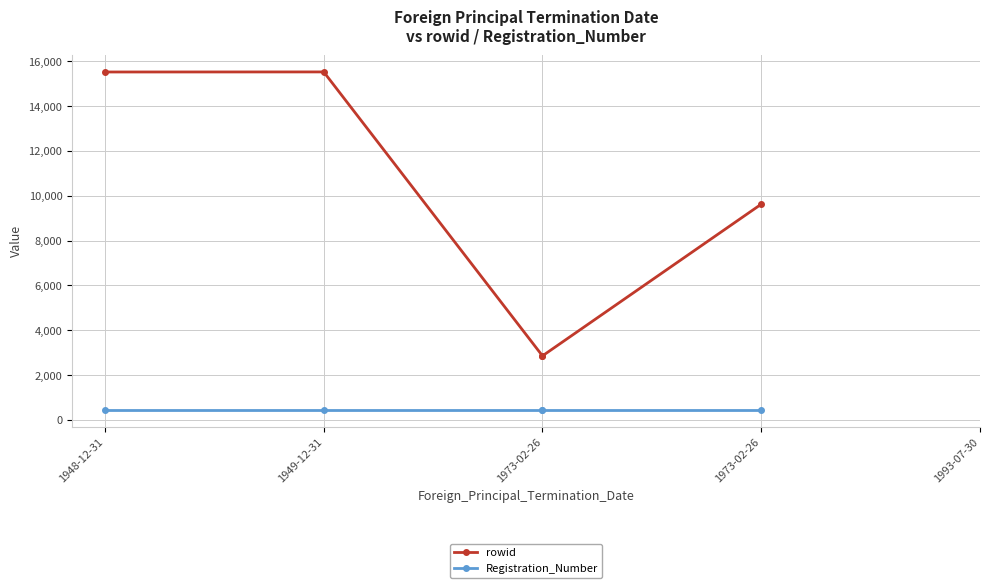

Does the chart have visible grid lines?

Yes